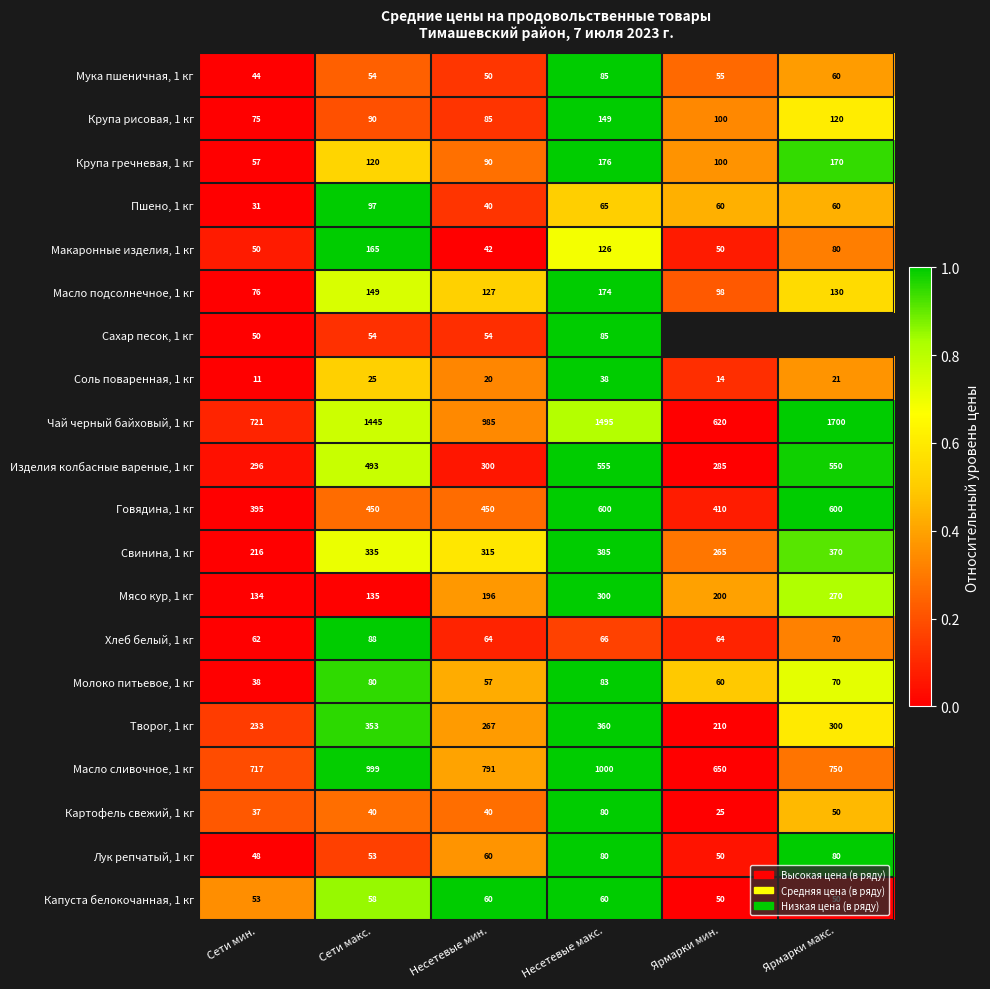

What is the sum of the Крупа рисовая, 1 кг values at Ярмарки макс. and Сети макс.?

210